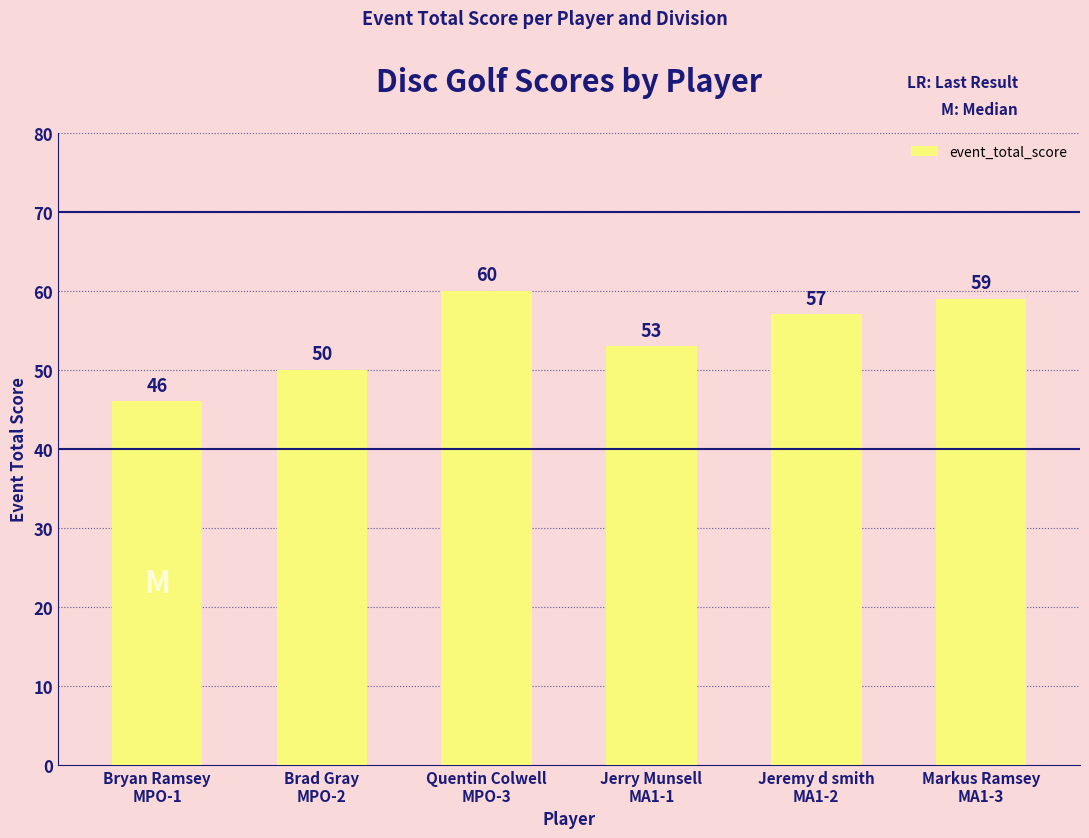

Are the bars horizontal?

No